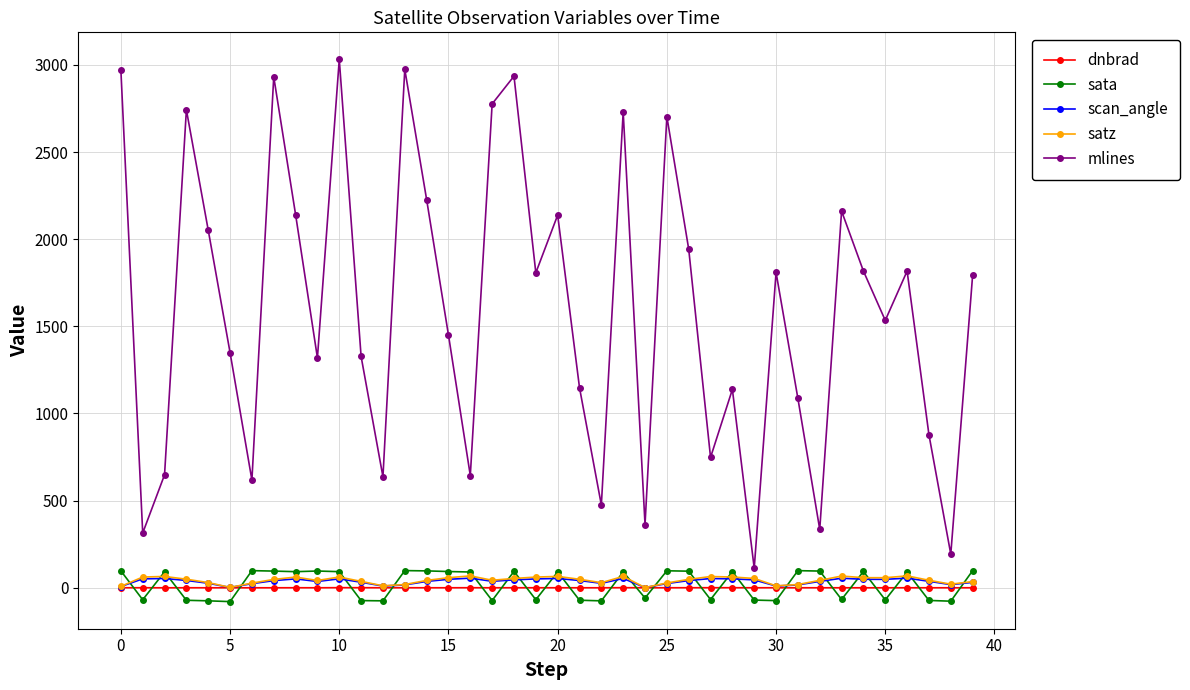

What is the average value of the sata series?

19.9